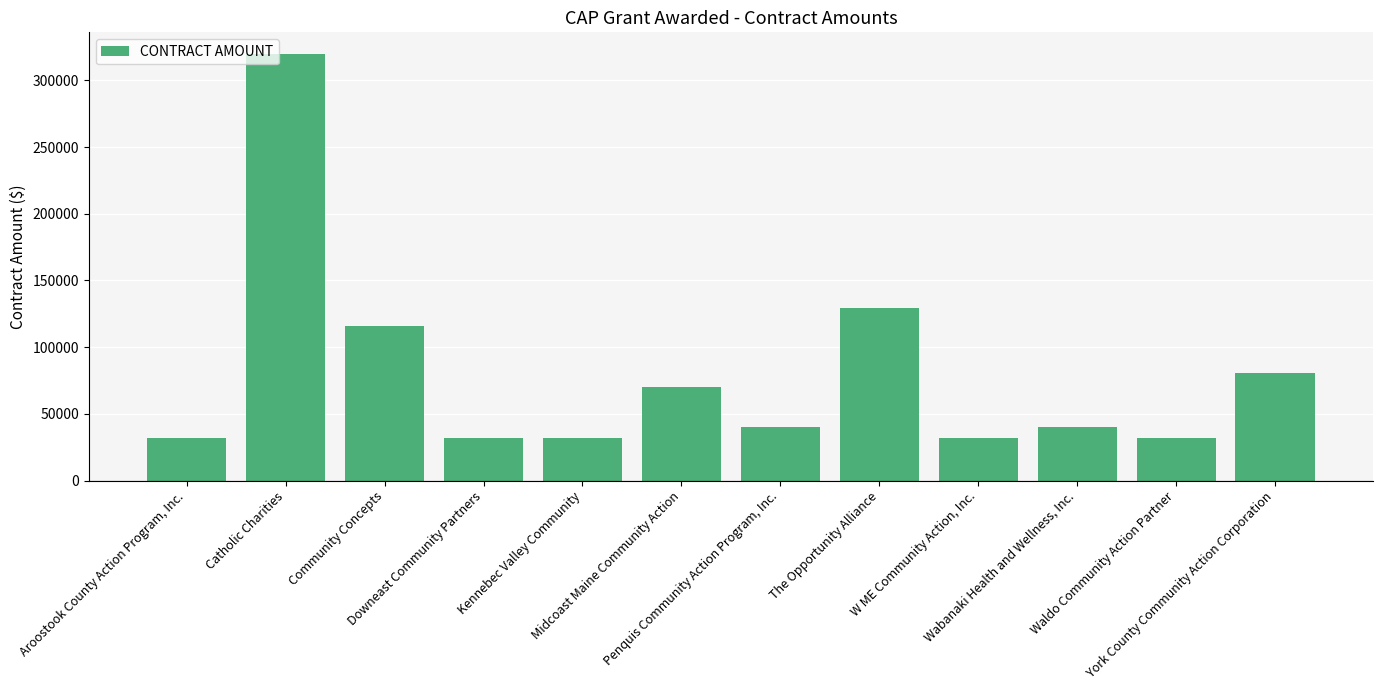

What is the smallest value displayed?

32000